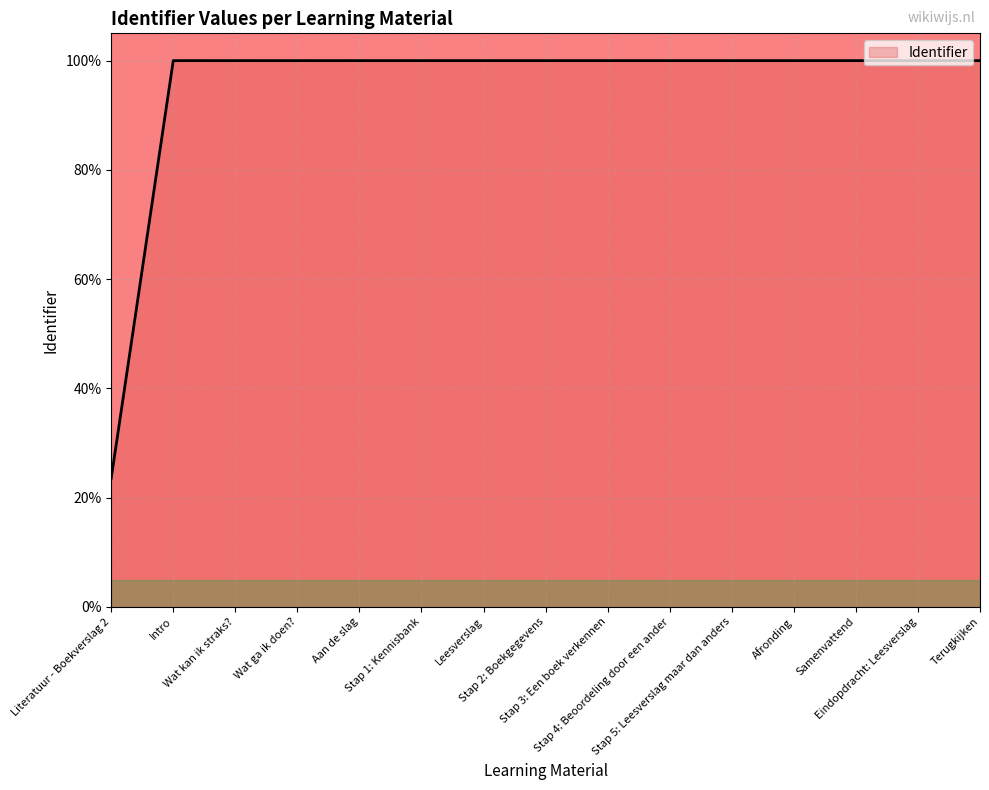

At which category does the chart reach its minimum across all series?

Literatuur - Boekverslag 2